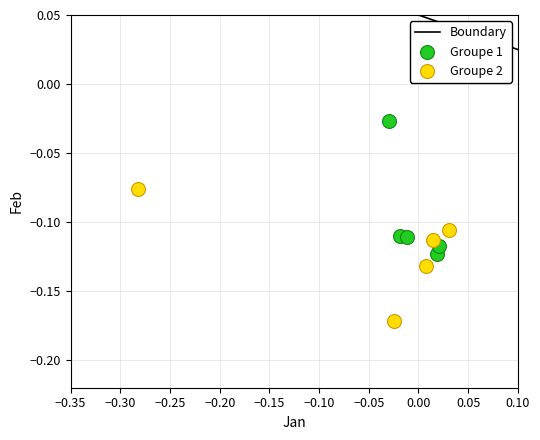

Which series contains the lowest Y value?

Groupe 2